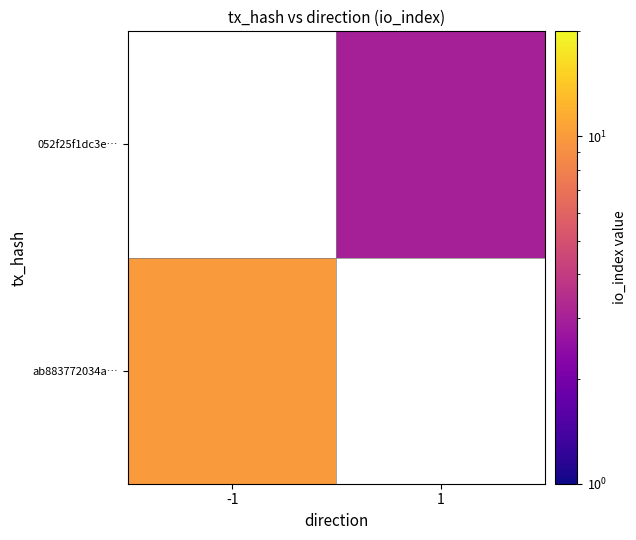

Between 1 and -1, which is larger?

-1